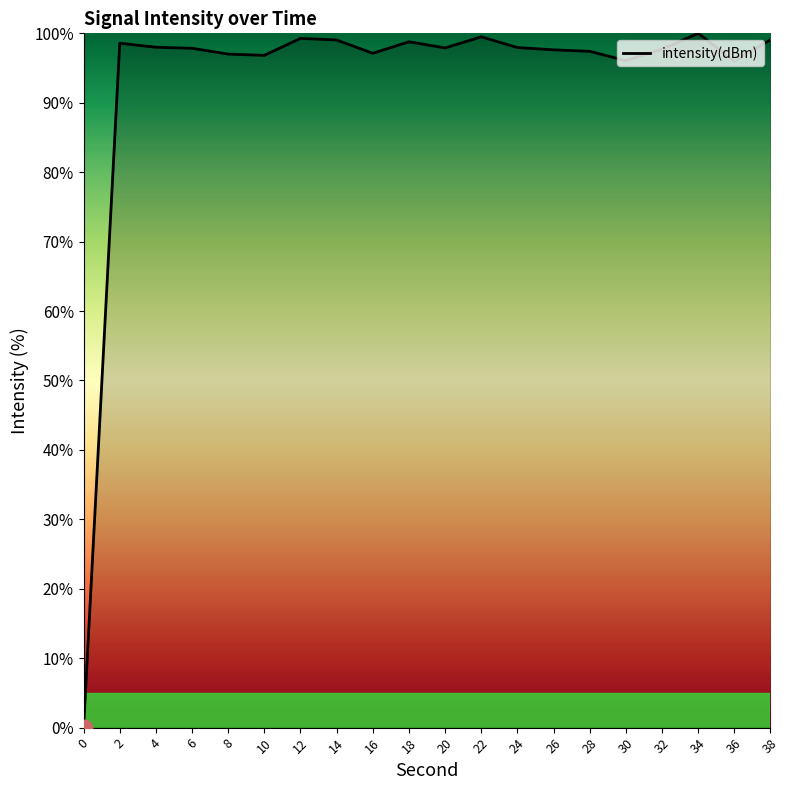

Is it true that the value at 36 is 61.2?

False